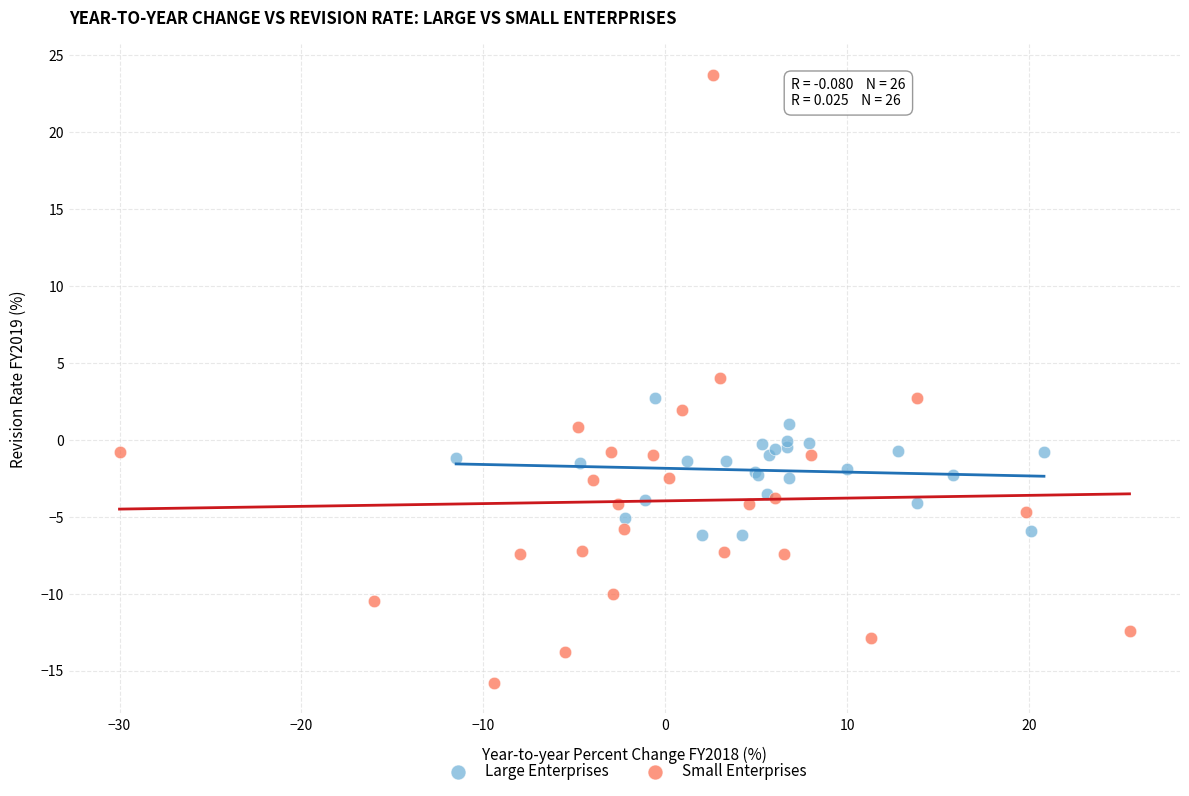

Which series reaches the maximum Y coordinate?

Small Enterprises